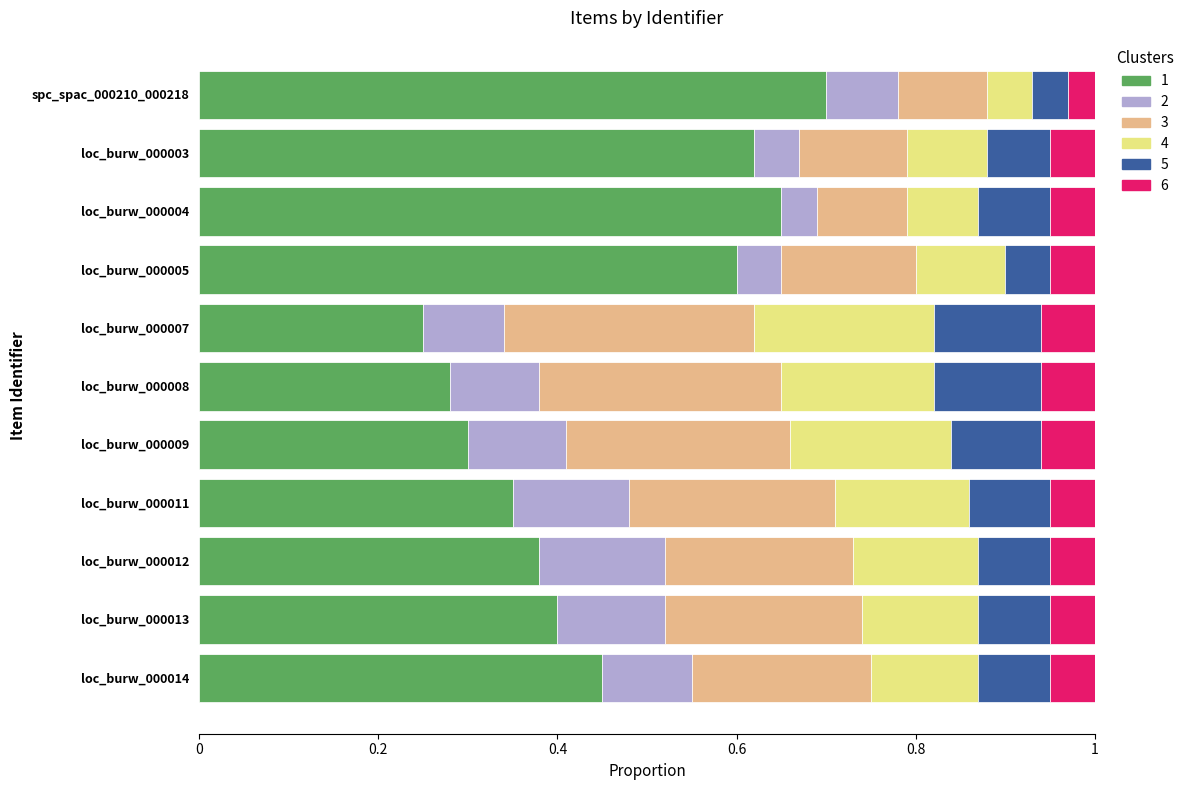

Rank the categories by 1 value from lowest to highest.

loc_burw_000007, loc_burw_000008, loc_burw_000009, loc_burw_000011, loc_burw_000012, loc_burw_000013, loc_burw_000014, loc_burw_000005, loc_burw_000003, loc_burw_000004, spc_spac_000210_000218